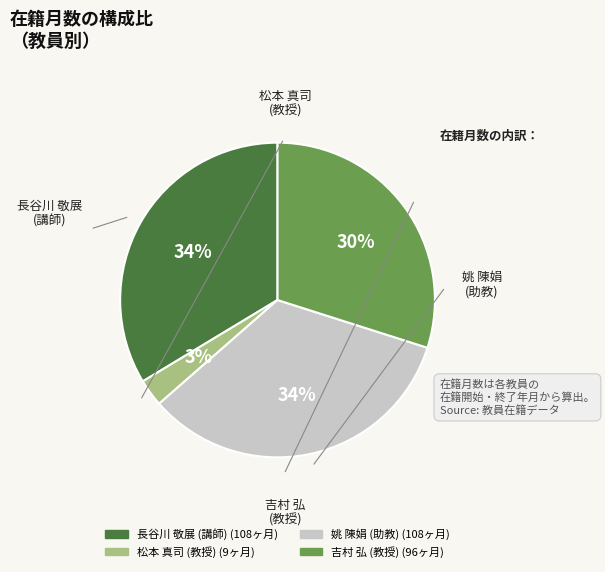

To the nearest percent, what is the difference between the largest and smallest slice percentages?

31%